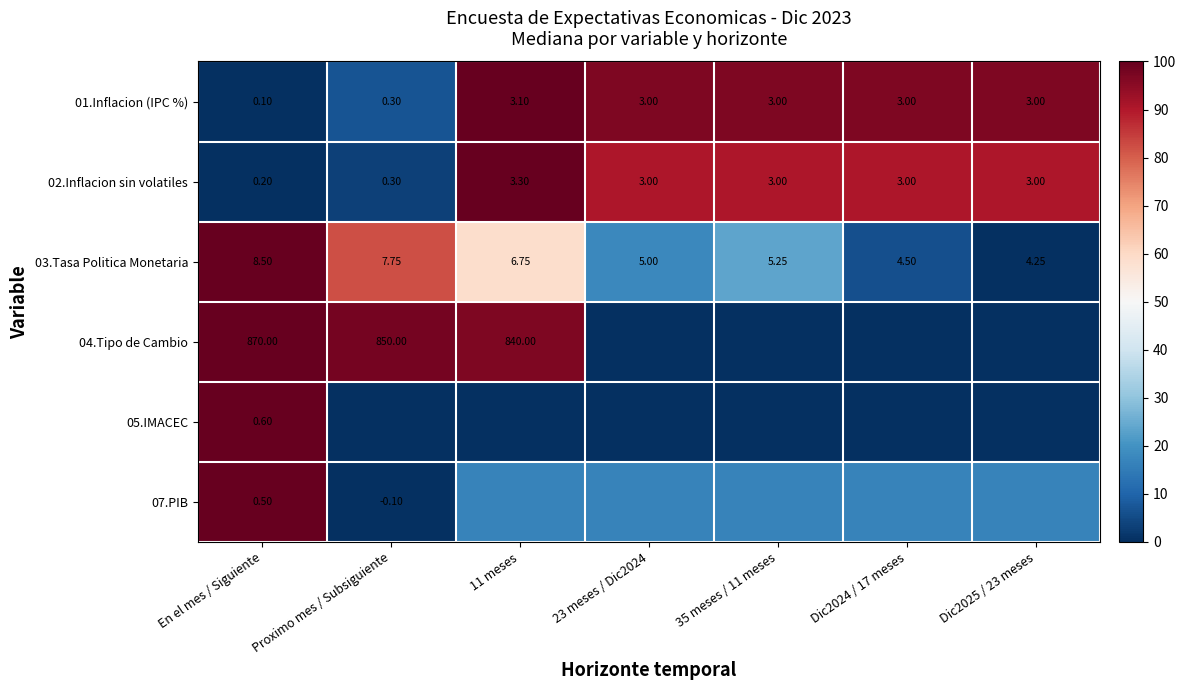

Is the value of 07.PIB at 35 meses / 11 meses greater than the value of 03.Tasa Politica Monetaria at Dic2025 / 23 meses?

Yes